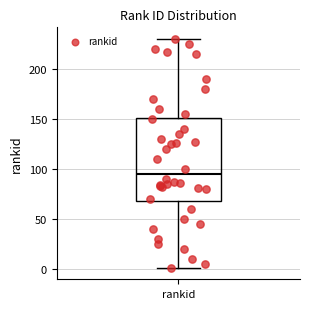

Transcribe this box plot: give where the median line is, the range the box spans, and where the two whiskers end, as read against the y-axis. The values are not printed on the chart, so give them approximately, as read against the axis.

median 95, box 70 to 150, whiskers 0 to 230